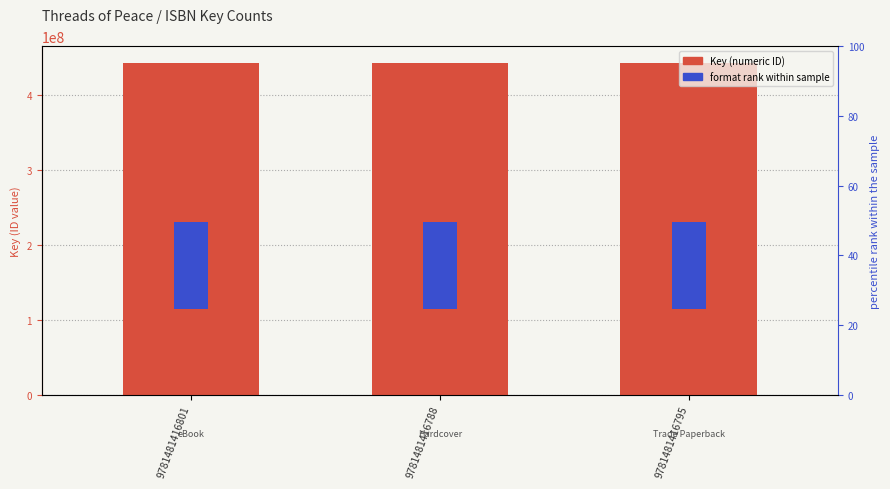

How many groups of bars are there?

3